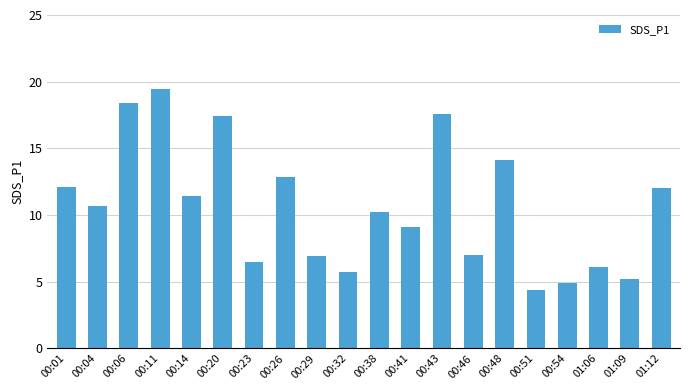

What is the average value?

10.6